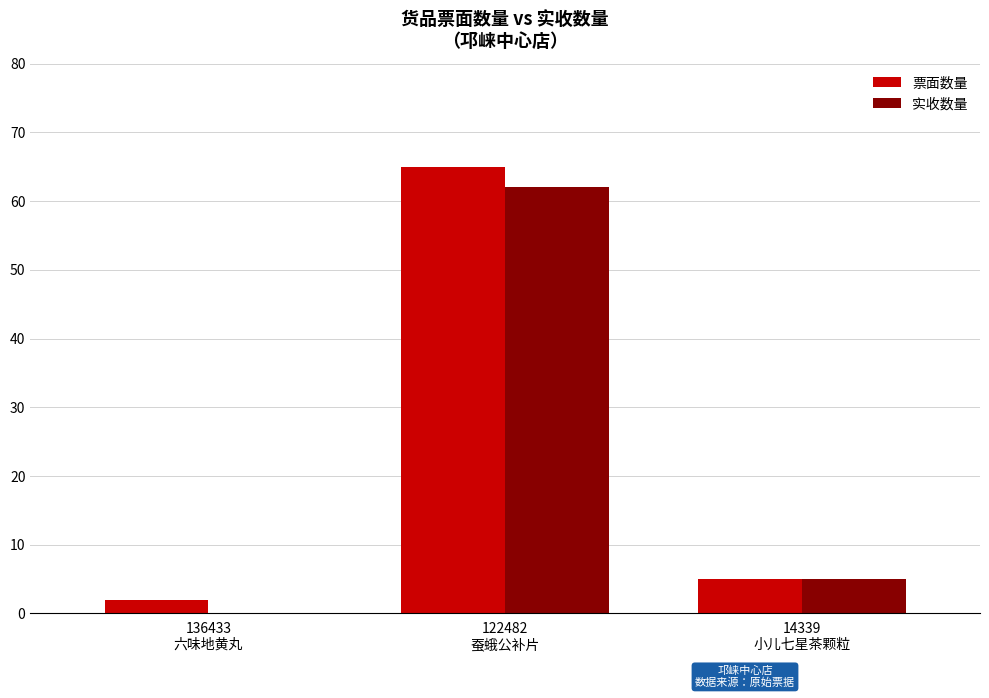

What is the sum of all 票面数量 values?

72